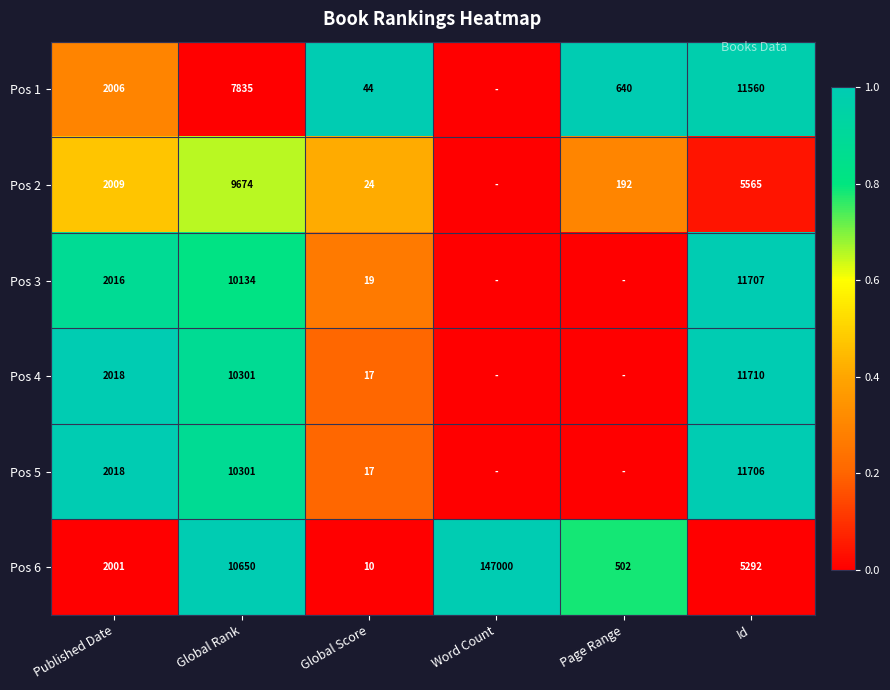

What is the spread (max minus min) of values at Published Date?

17